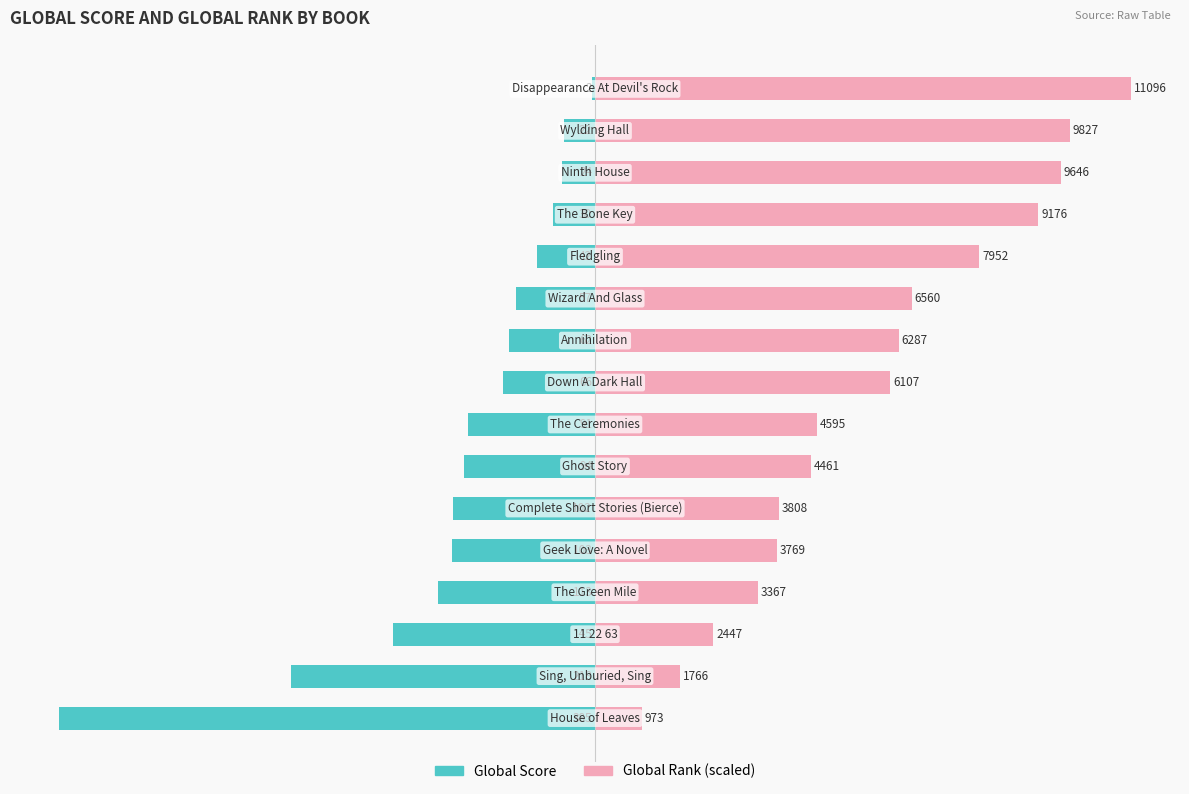

Is it true that Global Rank (scaled) equals 268.7 at 200?

False